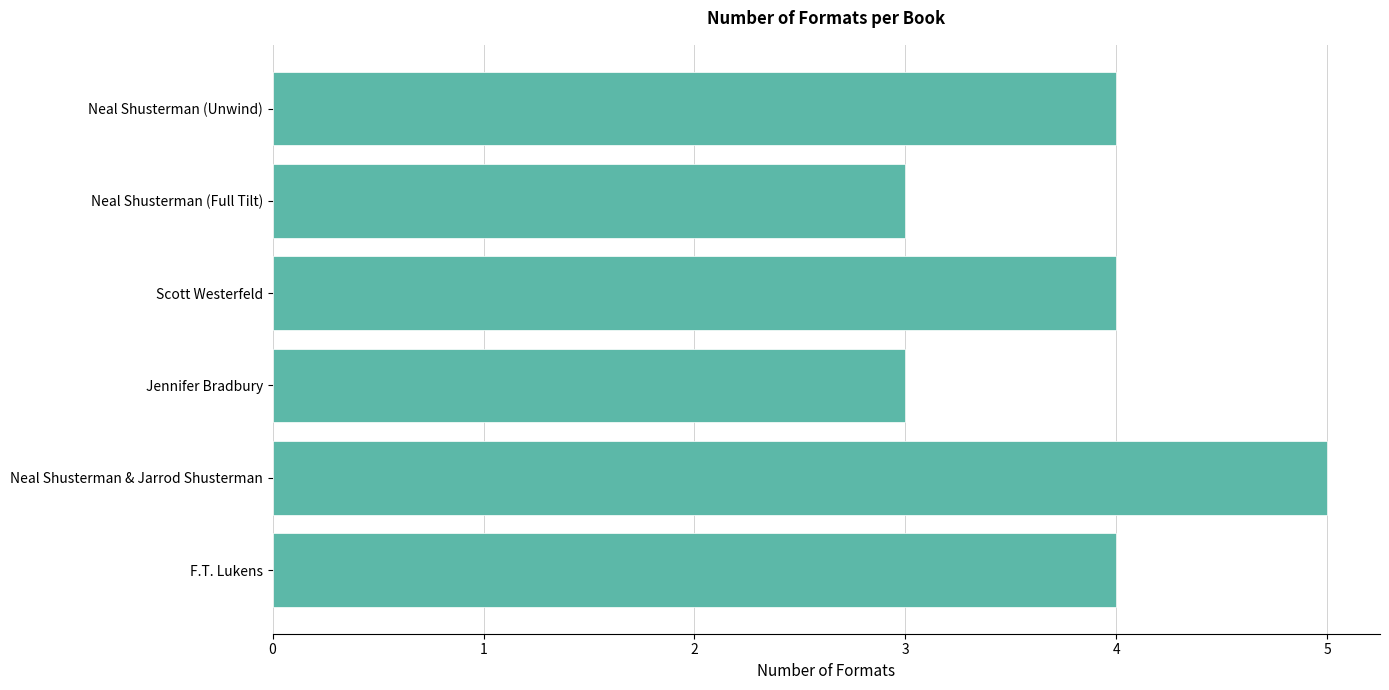

What is the average value?

4